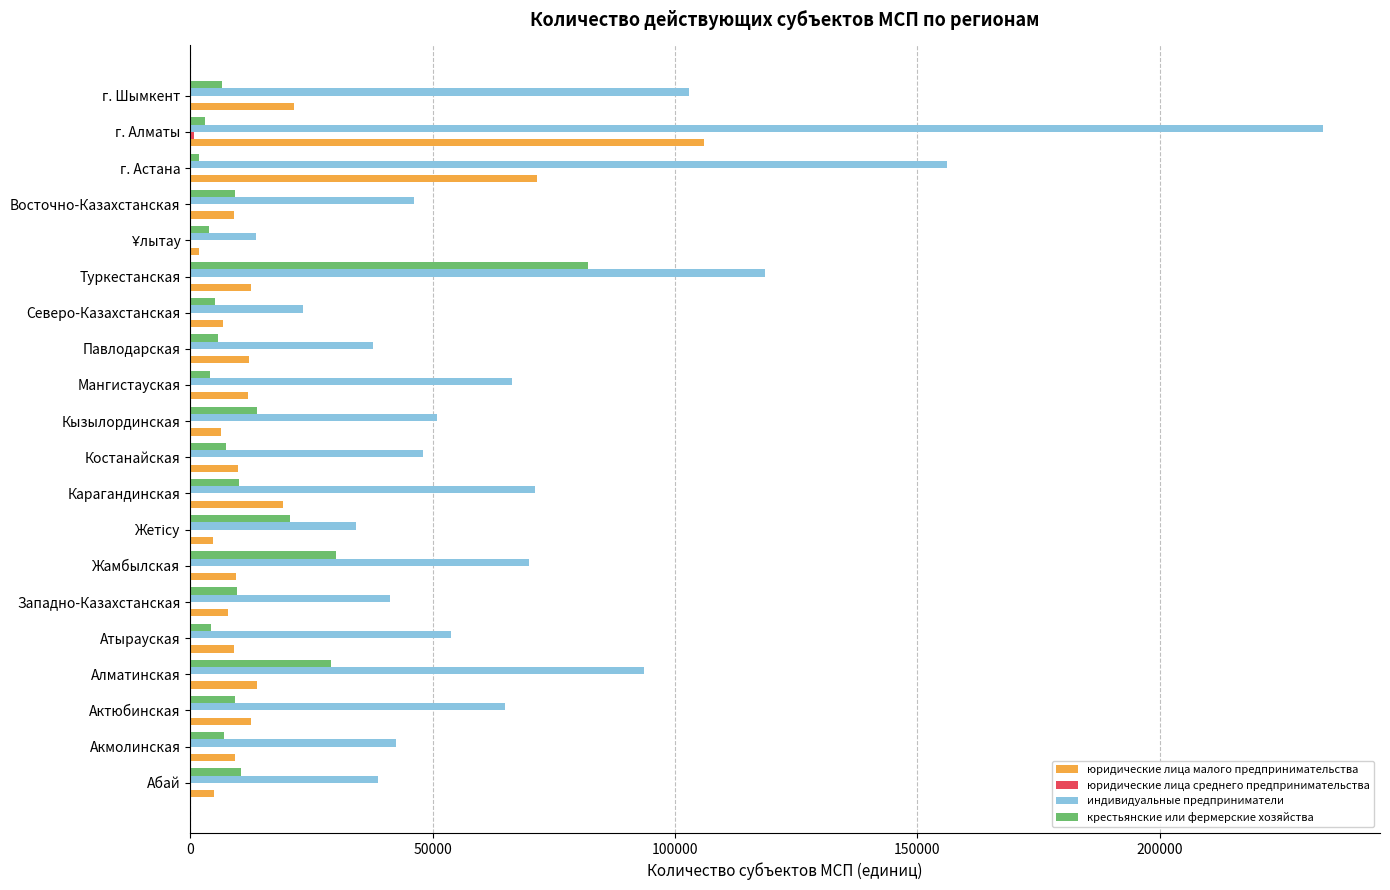

The юридические лица малого предпринимательства series shows 24057 at Алматинская. True or false?

False